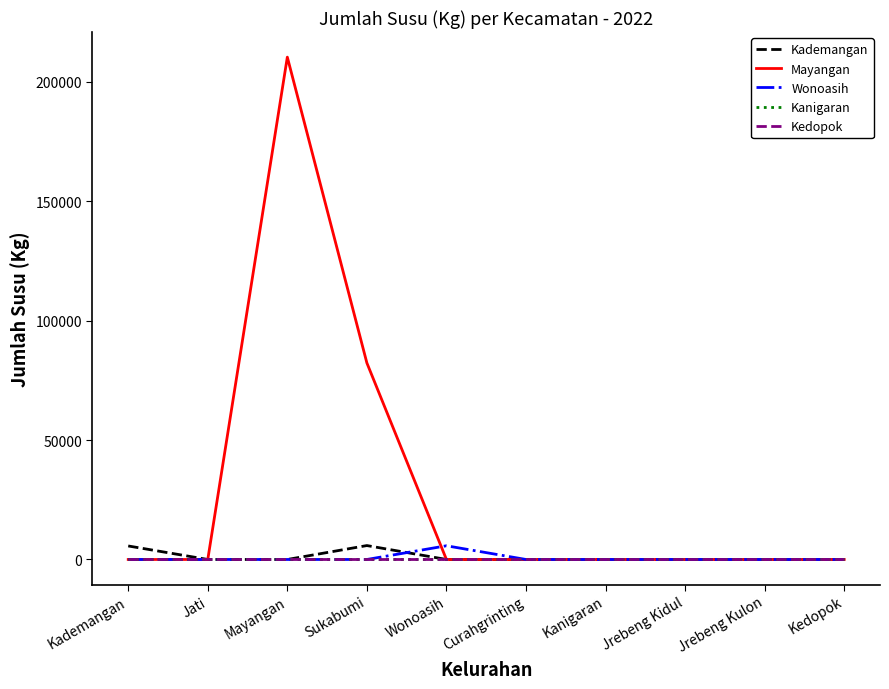

True or false: Kanigaran and Kedopok cross at least once.

False